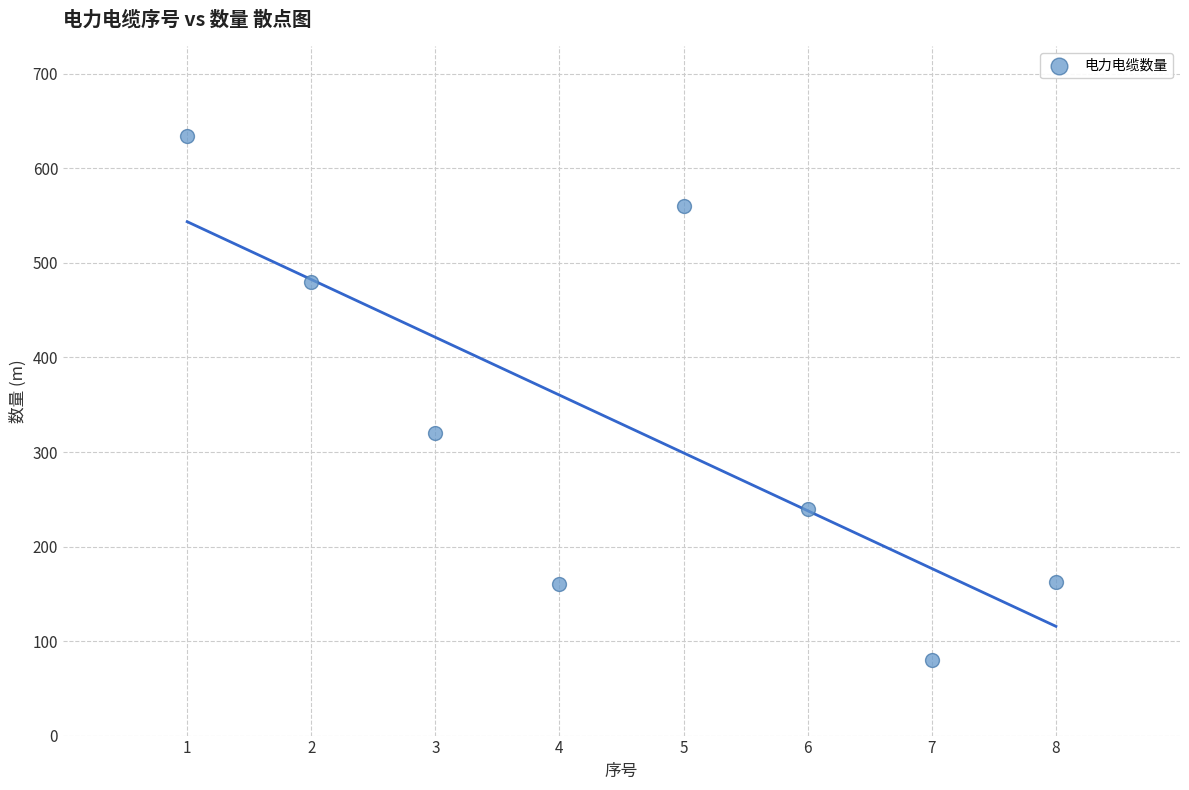

What Y value in the scatter plot is closest to 357?

320